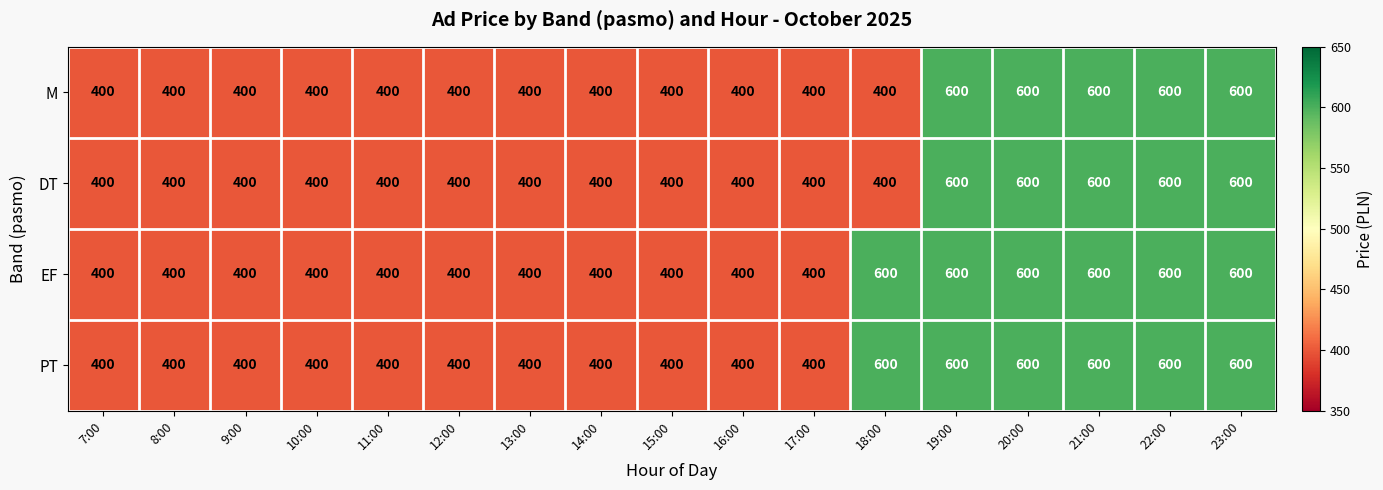

How many DT values are between 400 and 600?

17